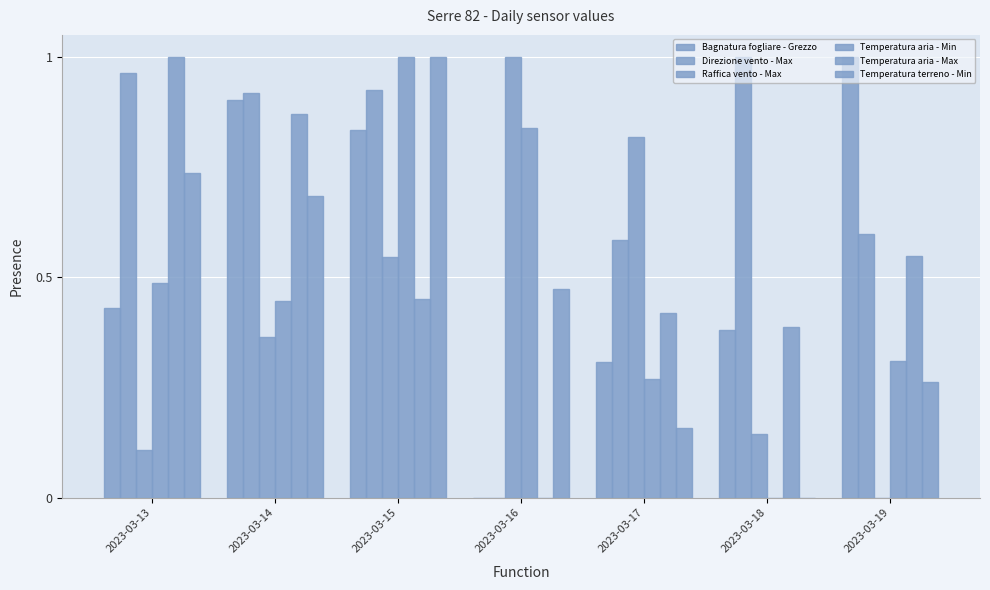

What is the value of the Raffica vento - Max bar at the 2nd from the left?

0.4